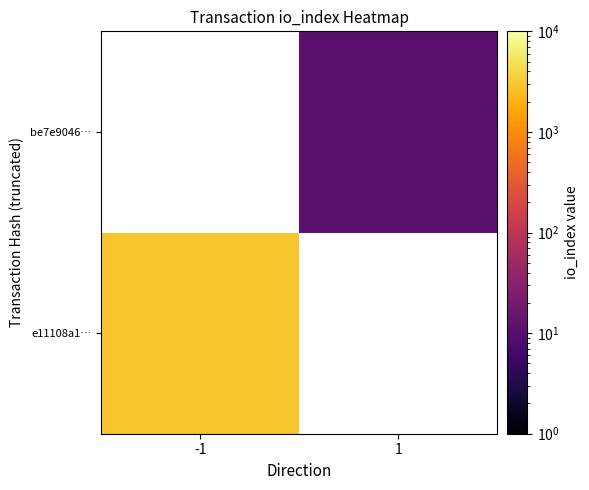

Between 1 and -1, which is larger?

-1